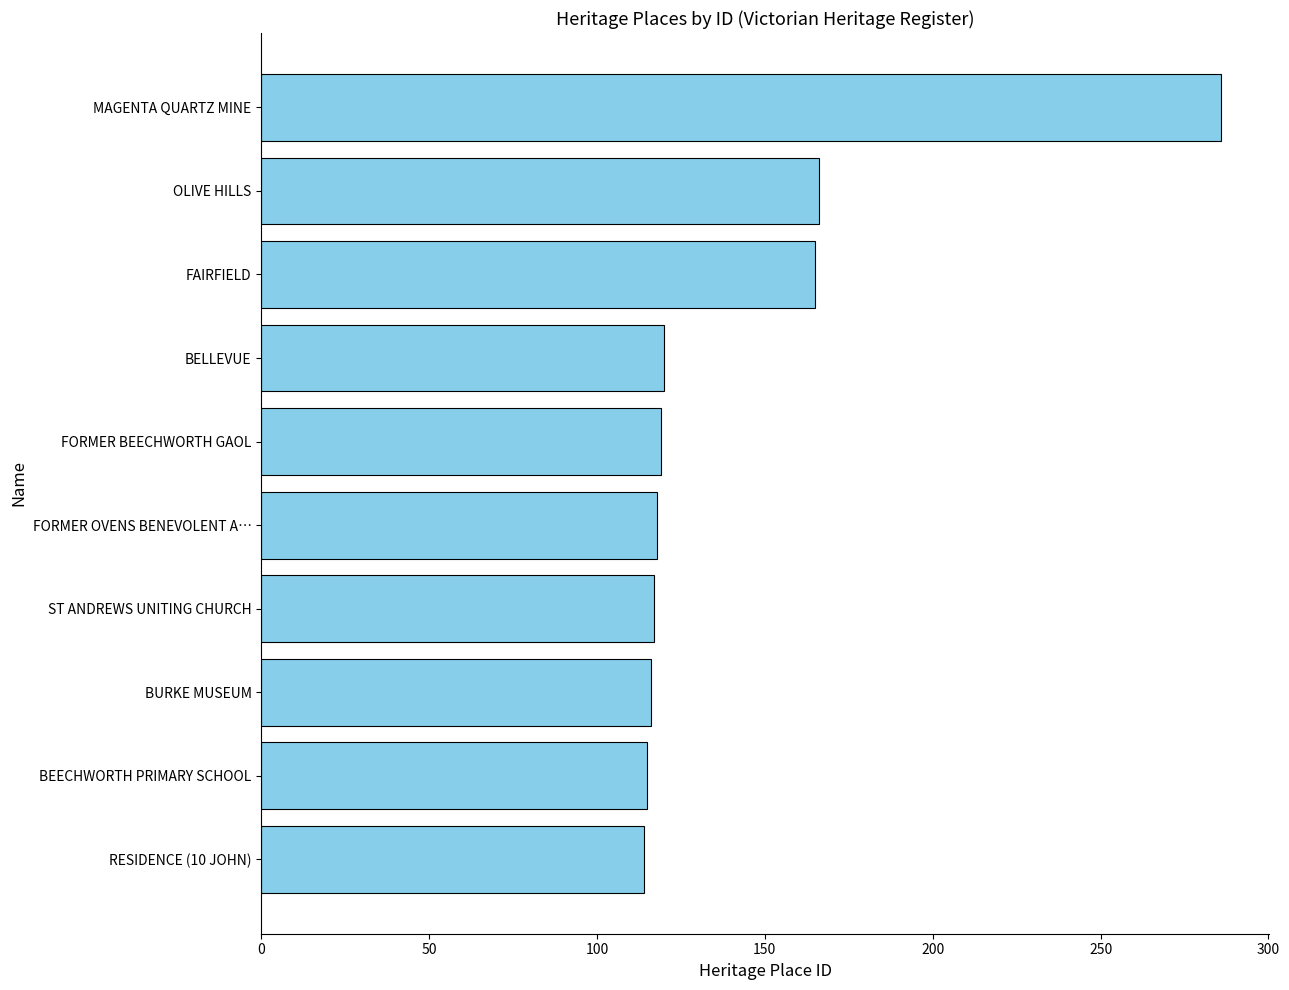

The chart shows a value of 116 at BURKE MUSEUM. True or false?

True